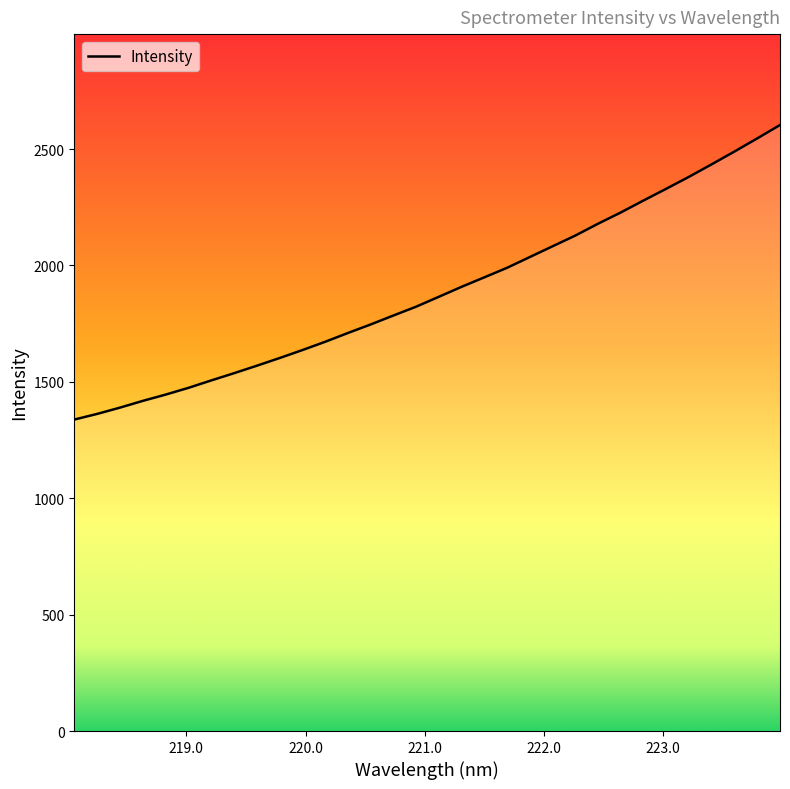

What is the minimum value shown in the chart?

1337.8